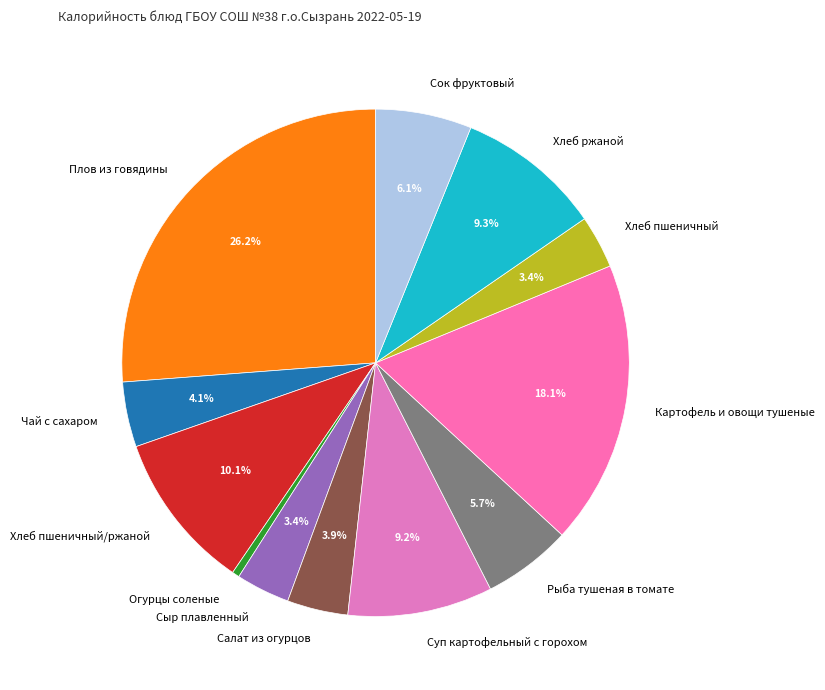

Count the number of slices in the pie.

12